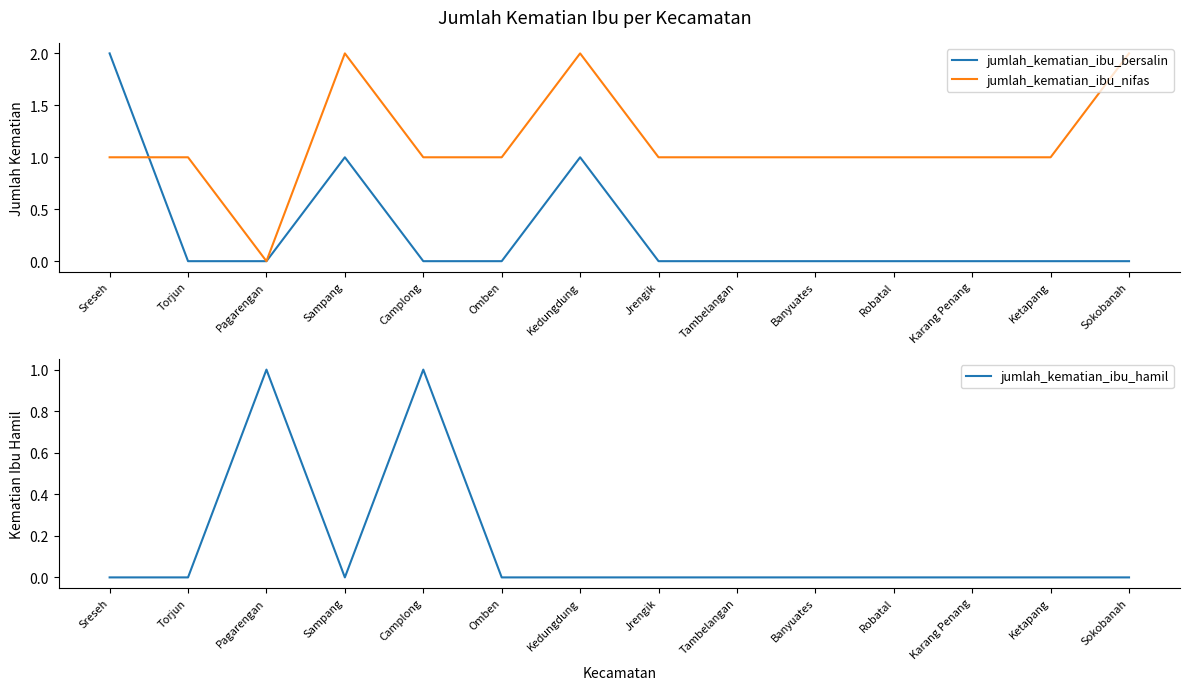

Where is the first local minimum for jumlah_kematian_ibu_hamil?

Sampang